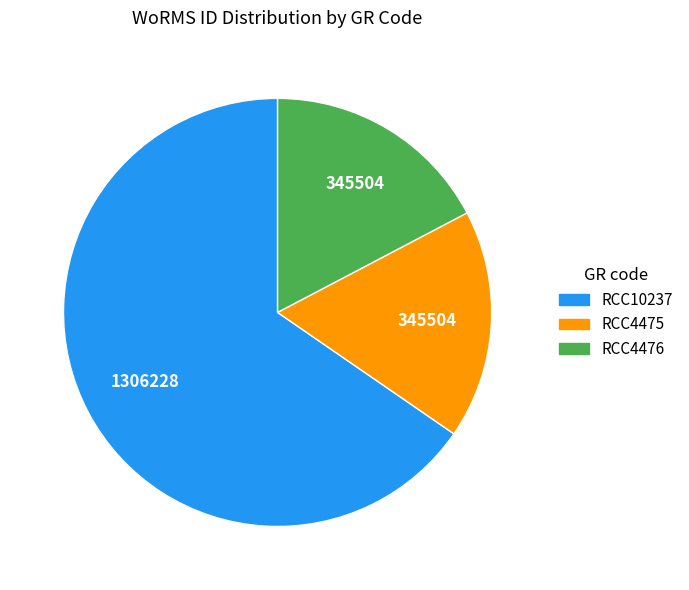

Is it true that RCC10237 is 52% of the pie?

False